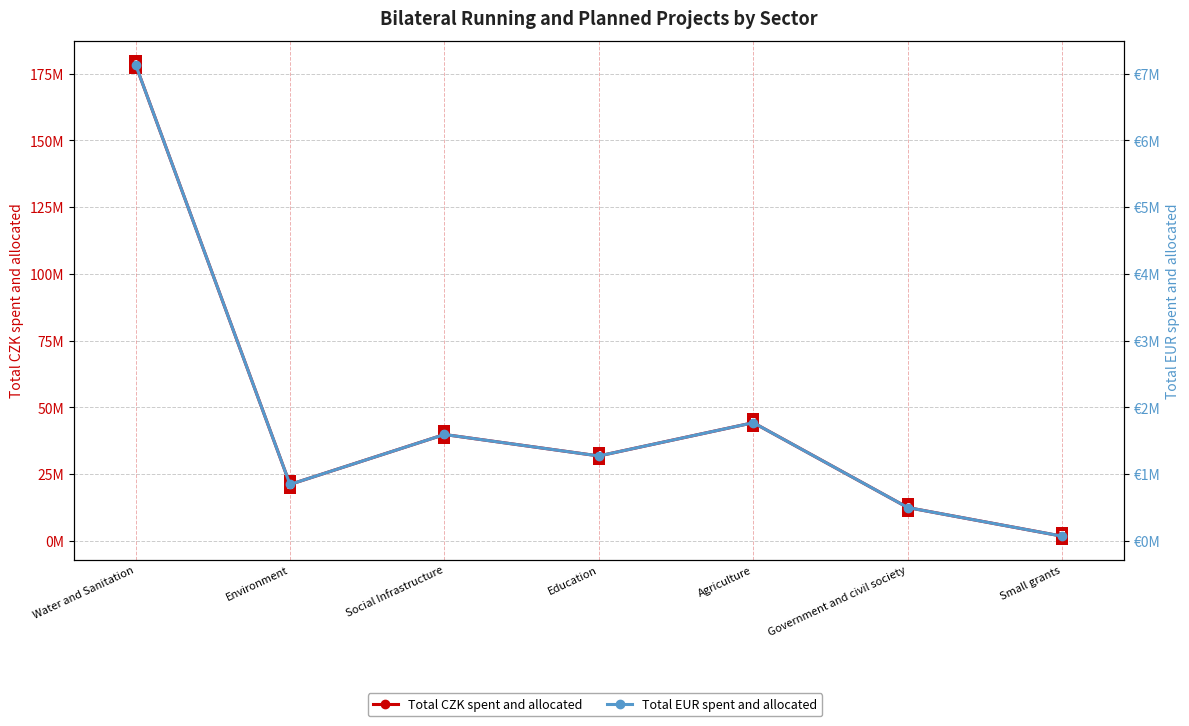

What is the sum of the Total CZK spent and allocated values at Water and Sanitation and Social Infrastructure?

218285832.0